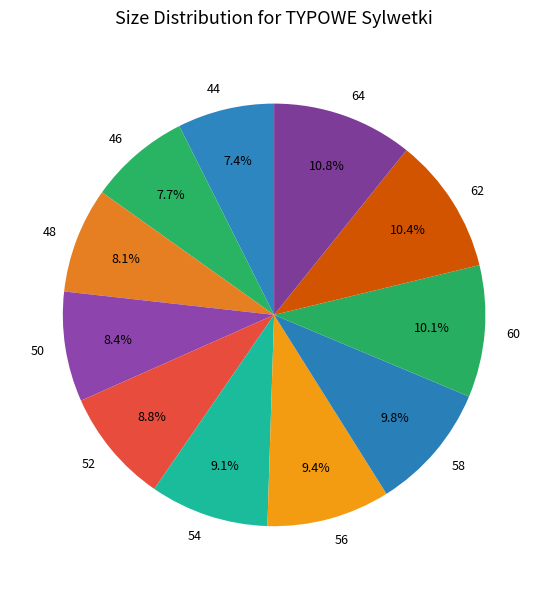

How much of the chart is everything except 48?

91.9%